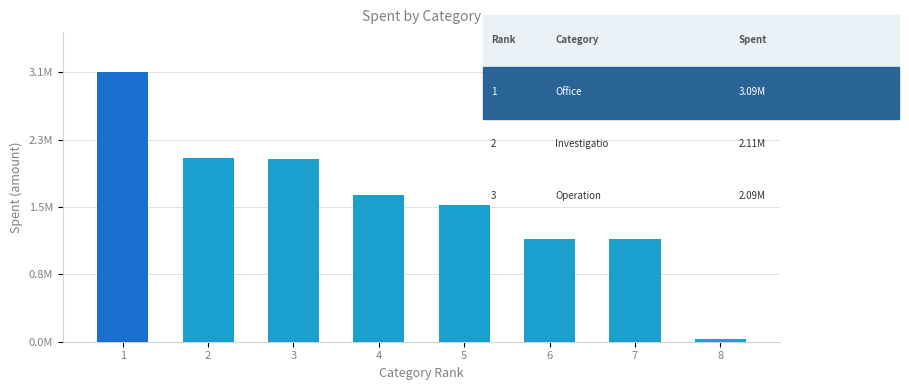

What is the sum of the values at 4 and 1?

4771199